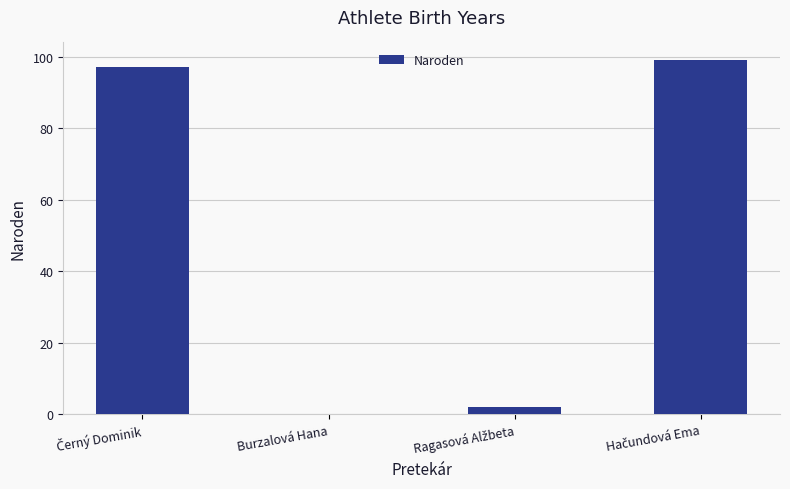

The value at Burzalová Hana is -52. True or false?

False